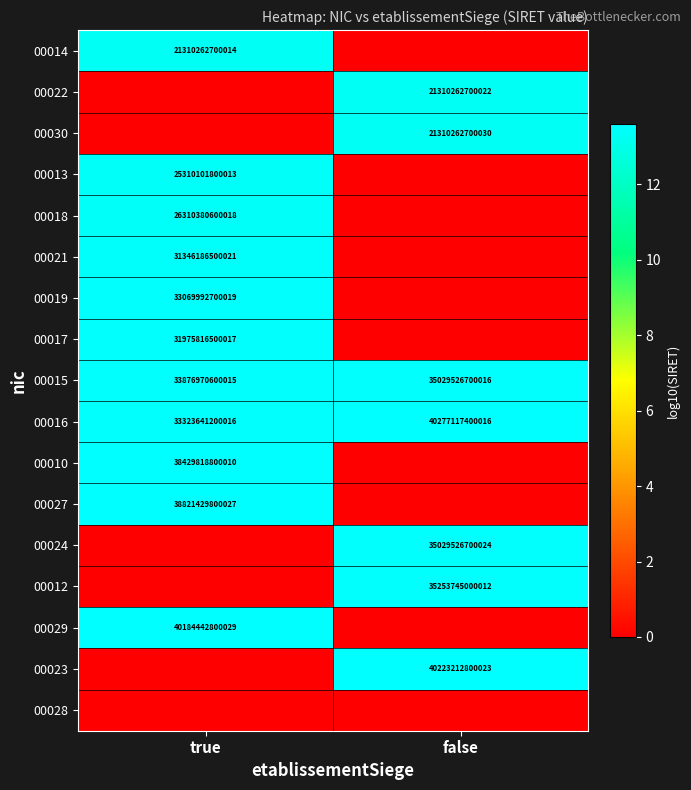

True or false: 00013 has a value of 33864548748107 at true.

False